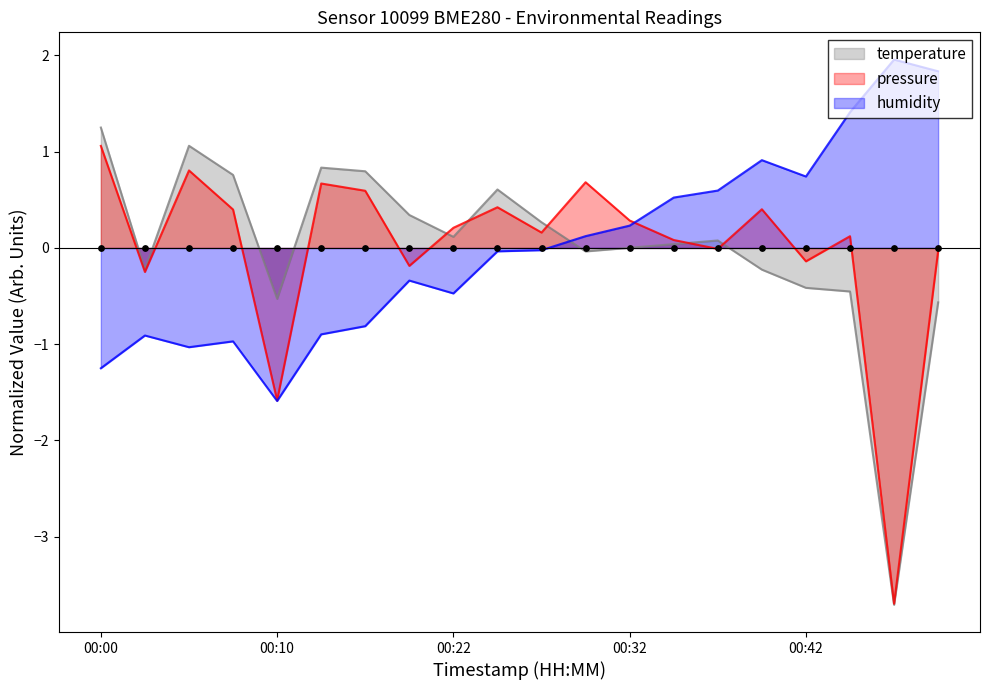

What are all the series names shown in the legend?

pressure, humidity, temperature